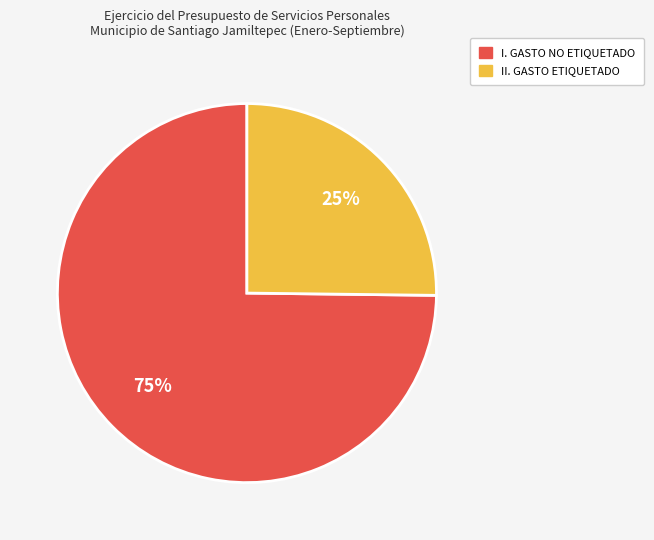

The I. GASTO NO ETIQUETADO slice represents 69% of the pie. True or false?

False